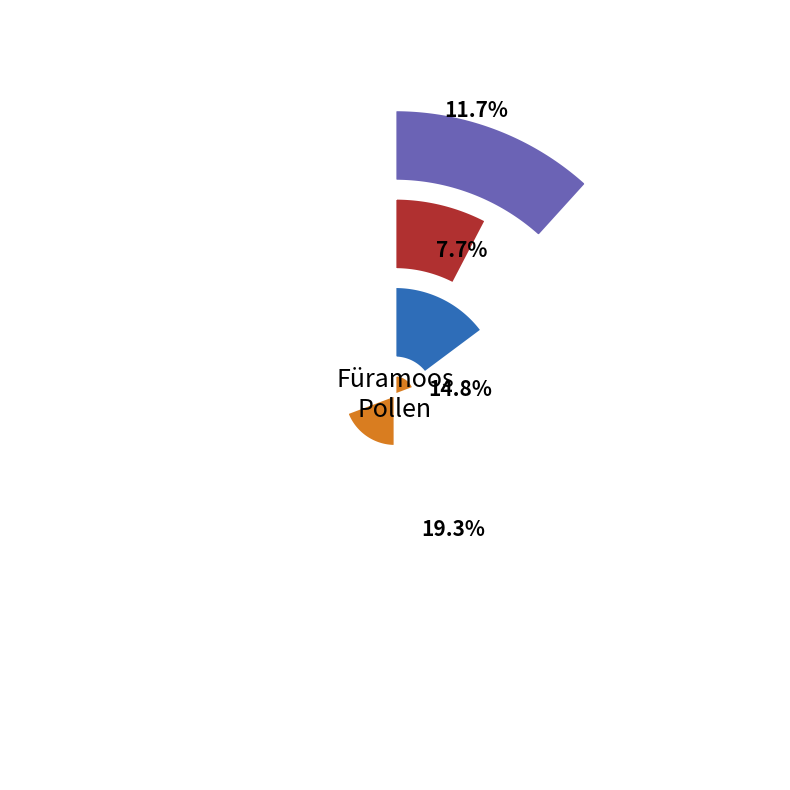

Rank the series at FU-6 from lowest to highest value.

Picea (%), Pinus (%), Betula (%), Fagus (%)